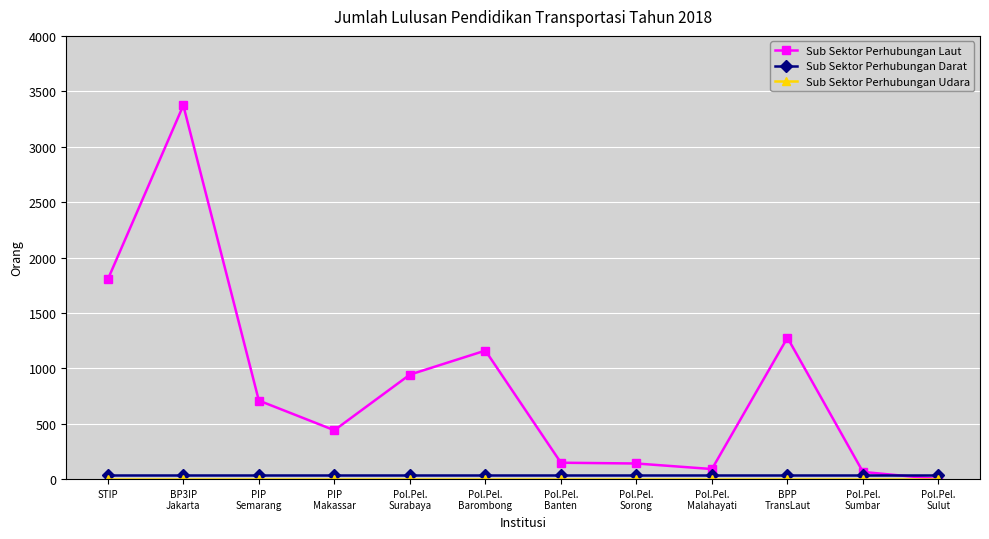

Which series has the largest range (max minus min)?

Sub Sektor Perhubungan Laut